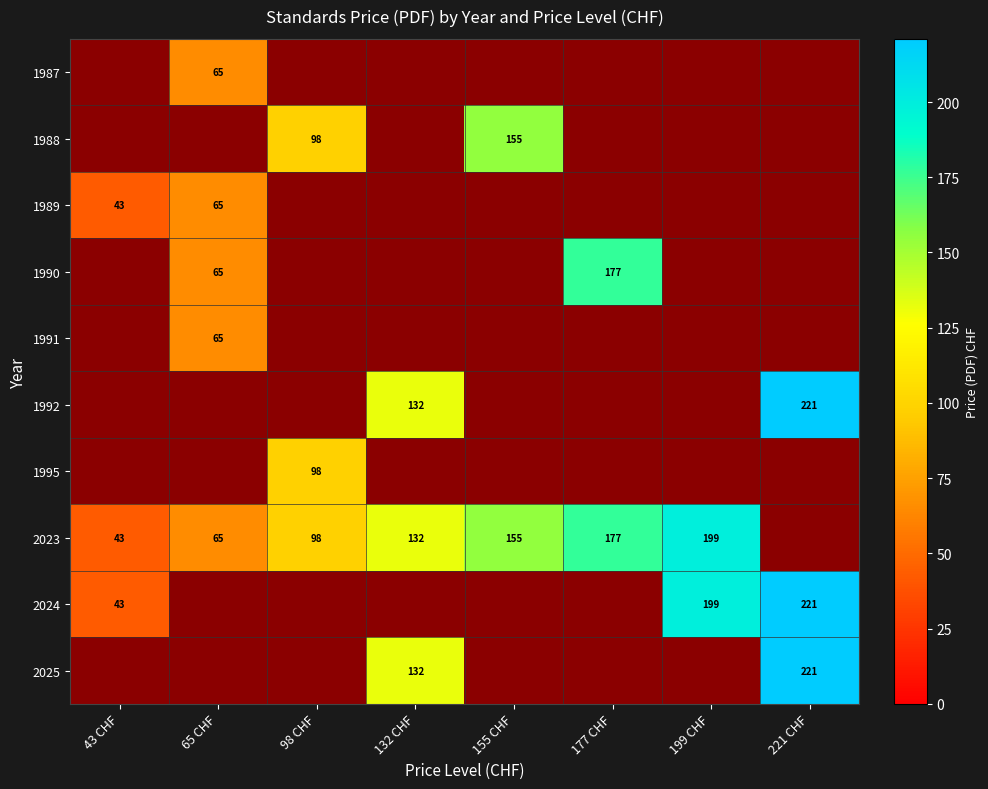

Is it true that 2024 equals 348.0 at 221 CHF?

False